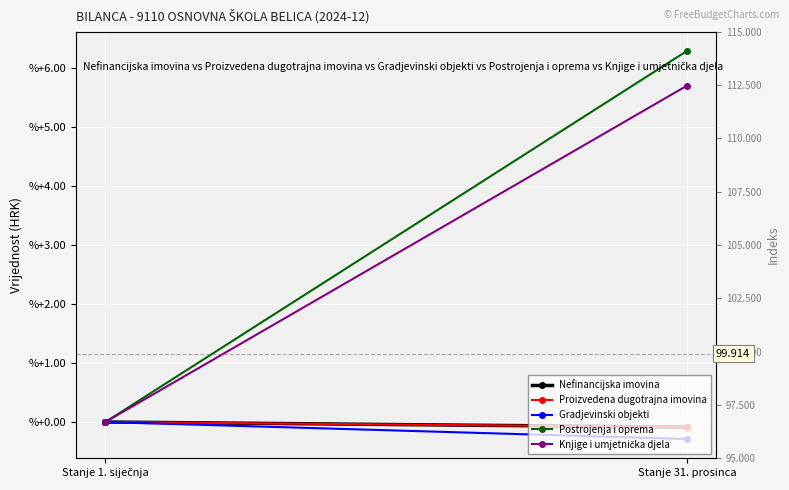

What are all the series names shown in the legend?

Nefinancijska imovina, Proizvedena dugotrajna imovina, Gradjevinski objekti, Postrojenja i oprema, Knjige i umjetnička djela